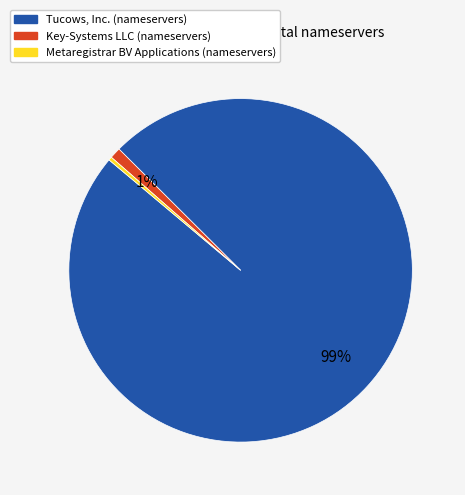

To the nearest percent, what is the average slice percentage?

33%